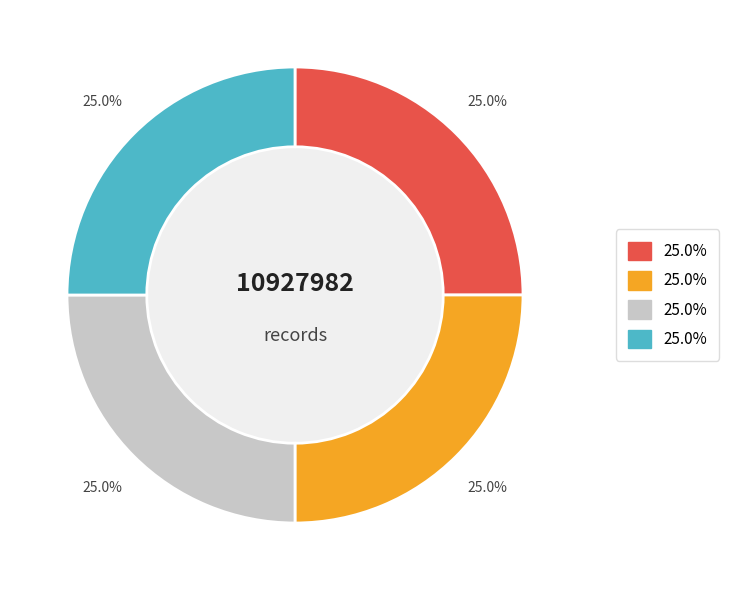

Is there any slice that represents more than half of the pie?

No